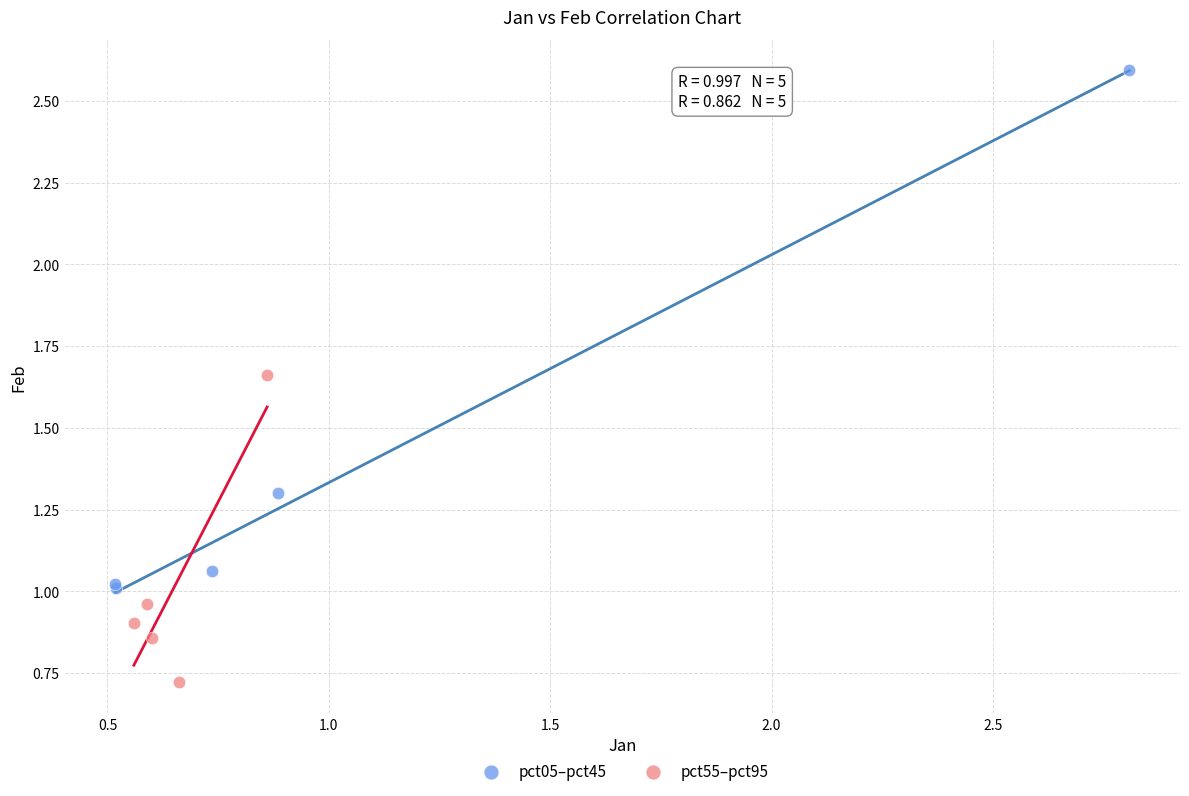

Which series contains the lowest Y value?

pct55–pct95